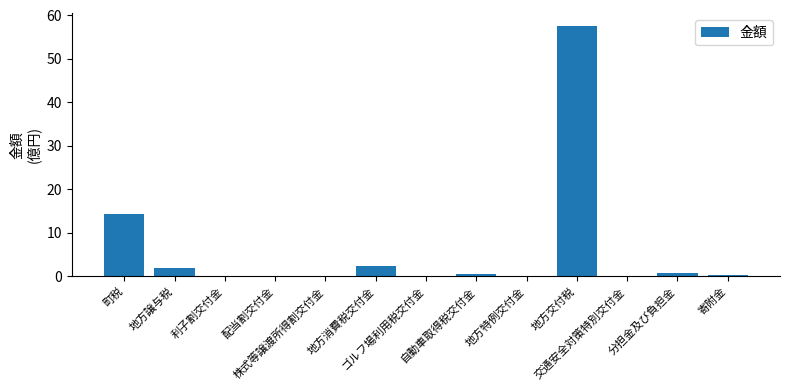

What is the sum of the values at 株式等譲渡所得割交付金 and 交通安全対策特別交付金?

0.1